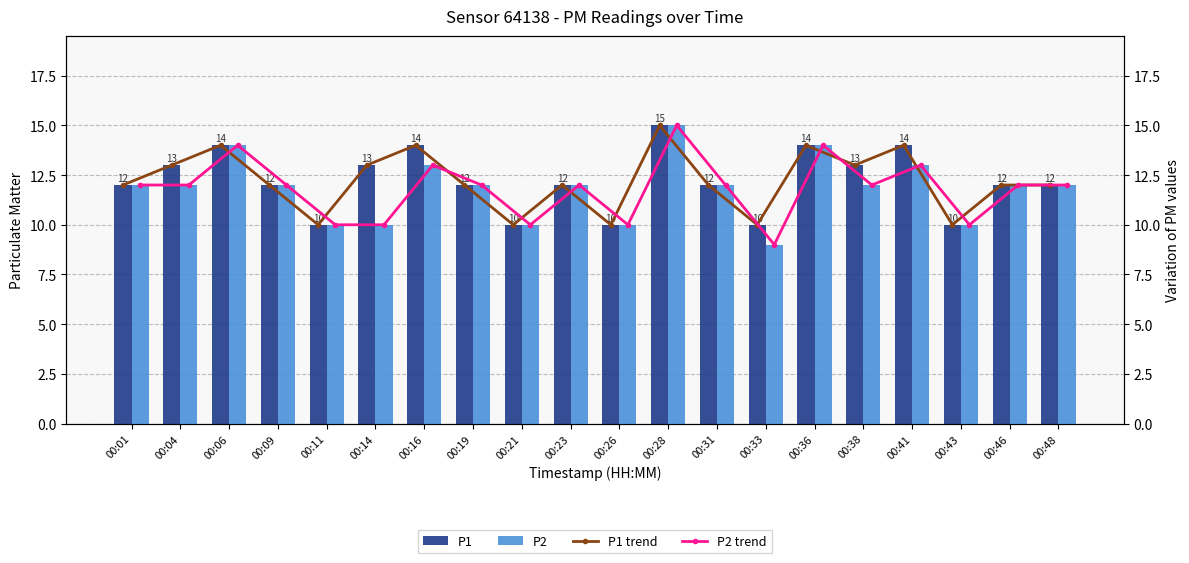

Is it true that P1 equals 12 at 00:01?

True